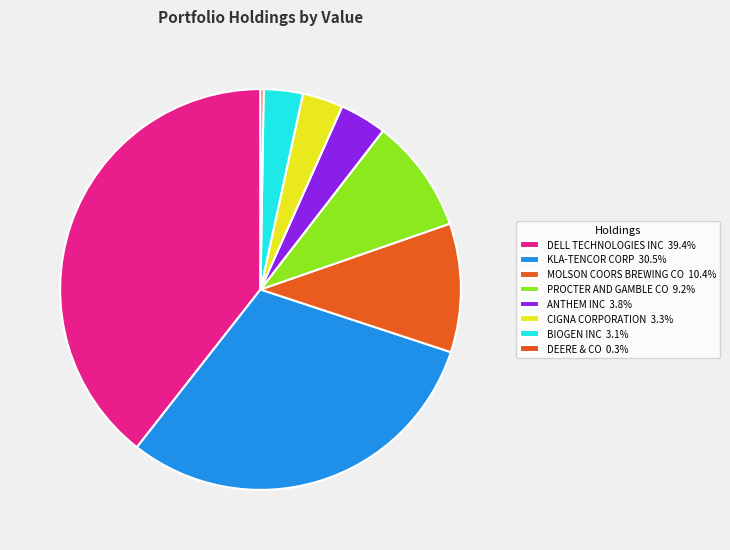

What portion of the pie excludes PROCTER AND GAMBLE CO?

90.8%